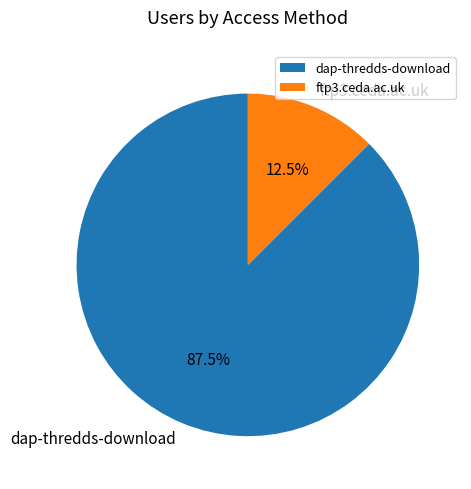

Combined, do ftp3.ceda.ac.uk and dap-thredds-download account for over 50%?

Yes